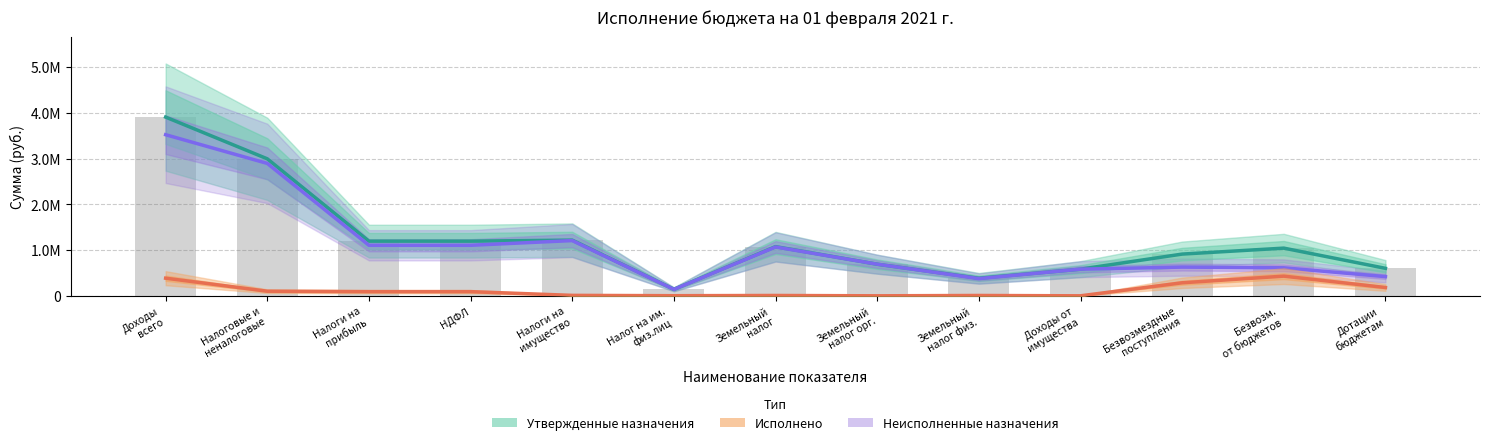

What is the label of the 10th bar from the right?

НДФЛ